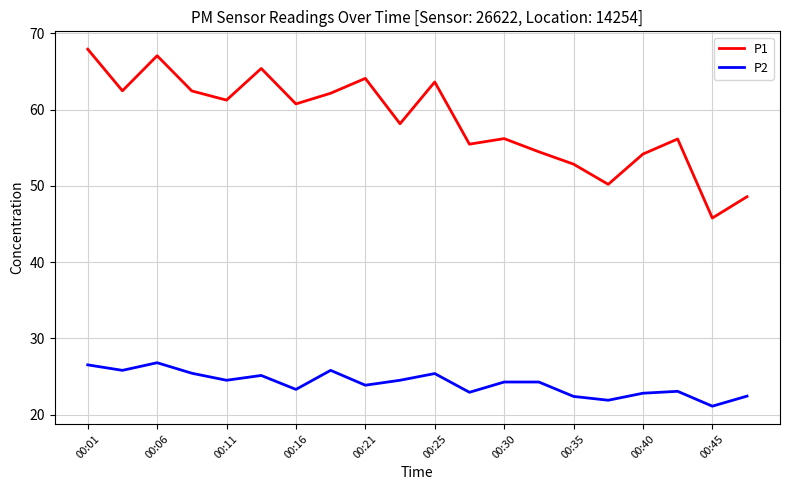

How many interior local valleys does the P2 series have?

7